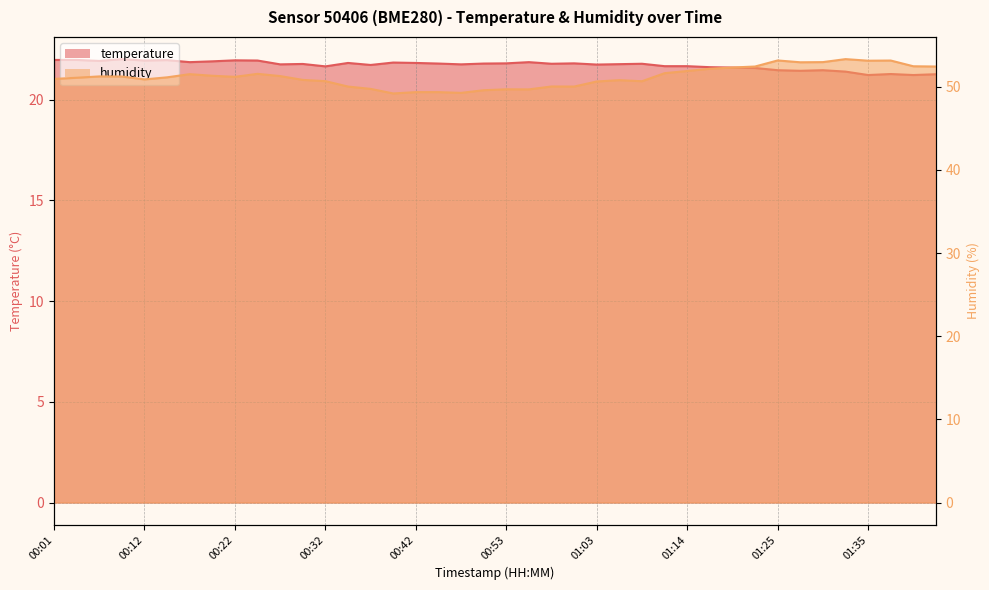

List the series in order of their overall mean, lowest first.

temperature, humidity